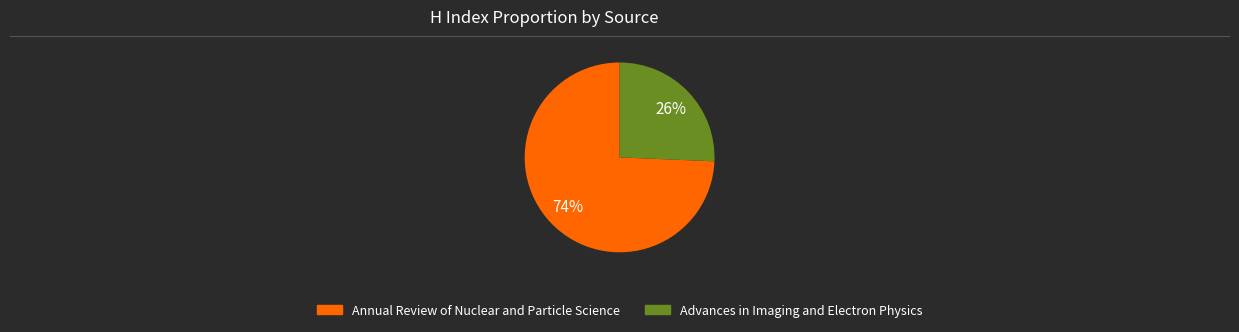

To the nearest percent, what is the combined percentage of Annual Review of Nuclear and Particle Science and Advances in Imaging and Electron Physics?

100%